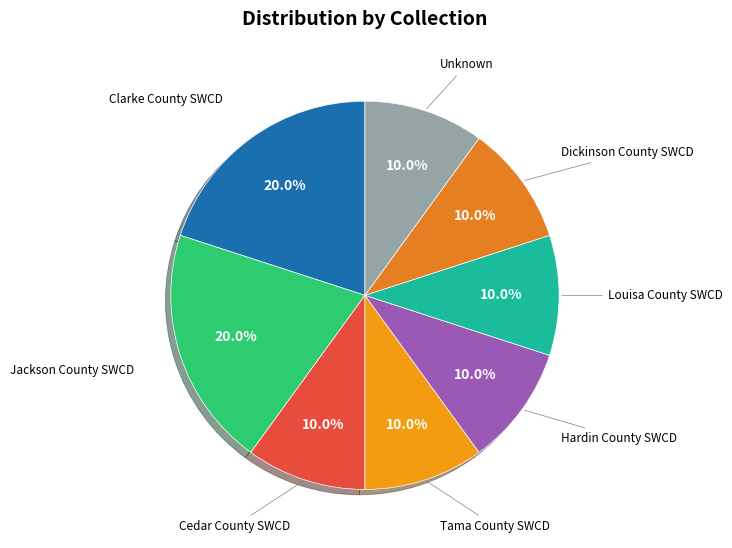

Do Cedar County SWCD and Hardin County SWCD together represent more than half of the pie?

No